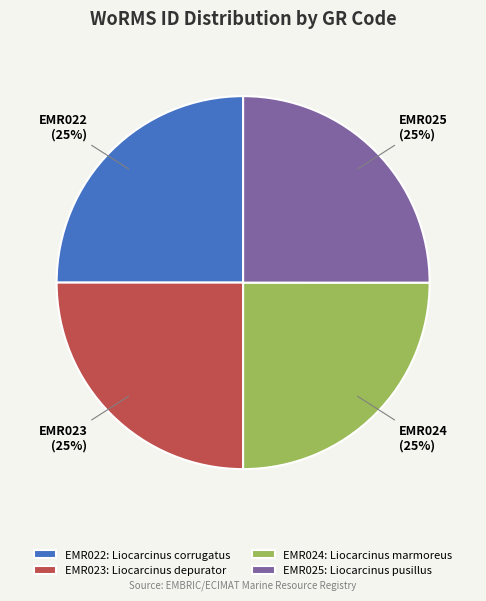

Approximately how many times larger is the value at EMR022 compared to EMR025?

1.0